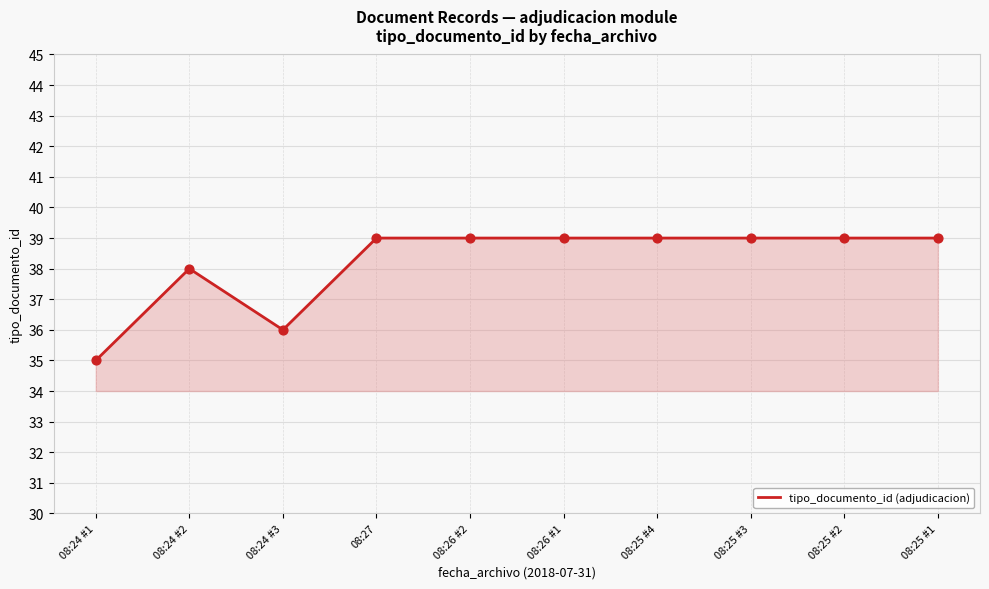

What is the change in value from 08:24 #3 to 08:25 #3?

+3